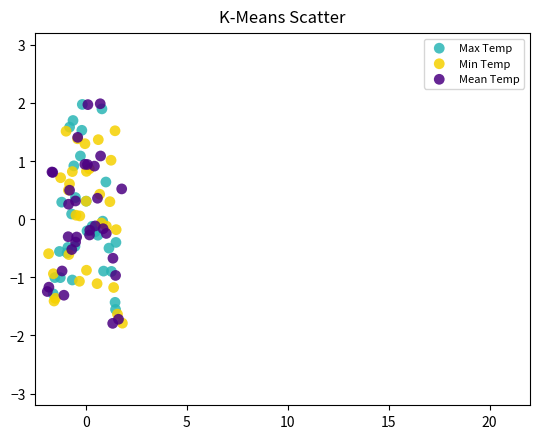

Which series has the largest Y range (max minus min)?

Mean Temp